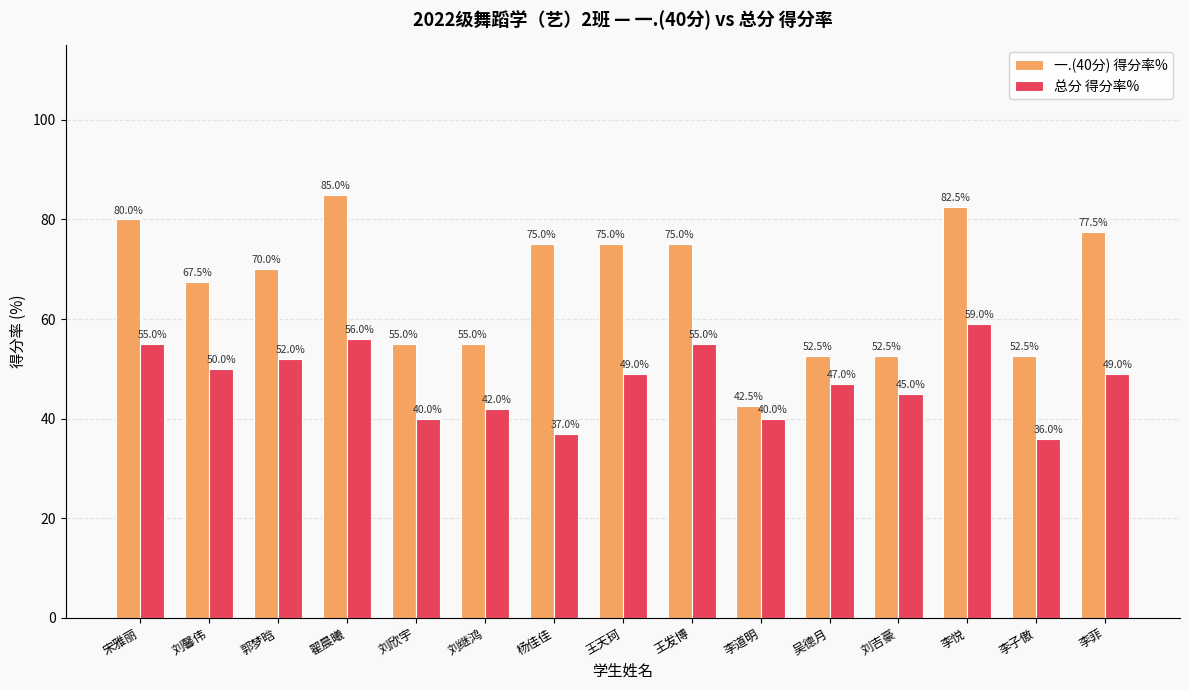

What is the average value of the 一.(40分) 得分率% series?

66.5